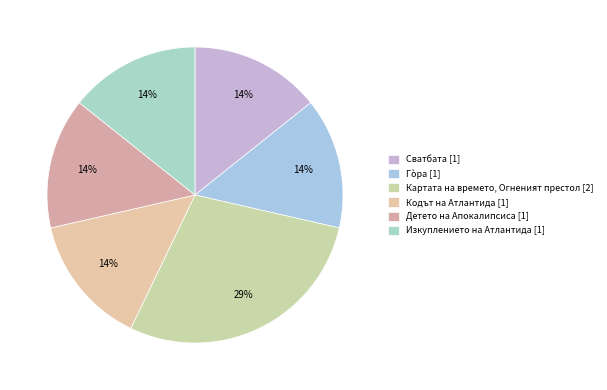

Which category has the biggest portion of the pie?

Картата на времето, Огненият престол [2]